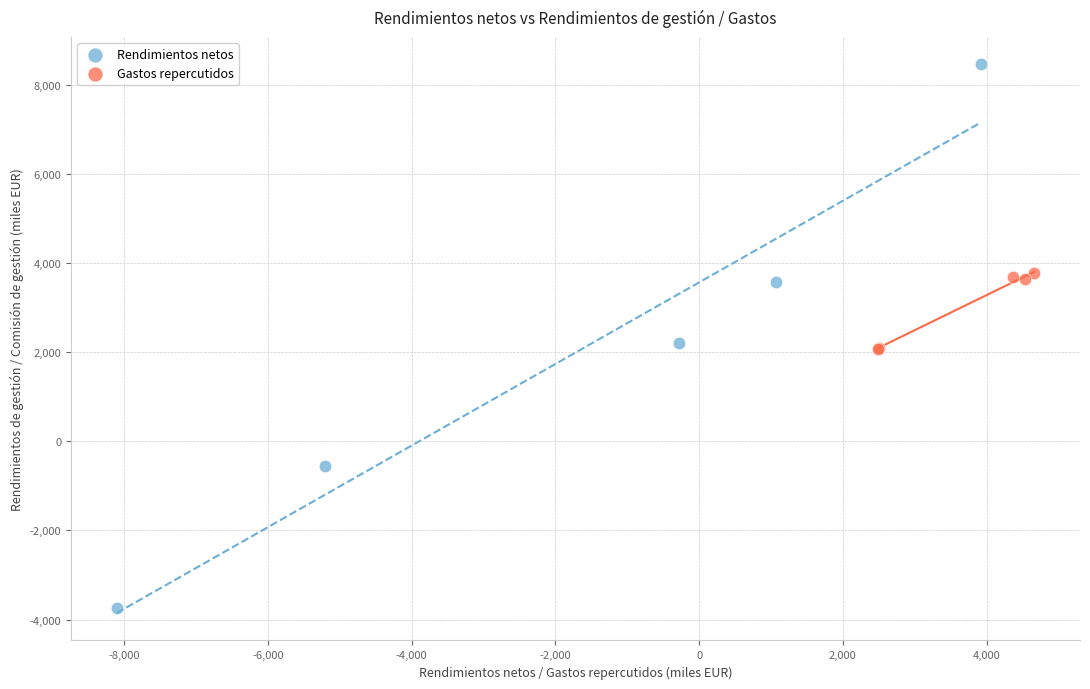

Which series reaches the minimum Y coordinate?

Rendimientos netos